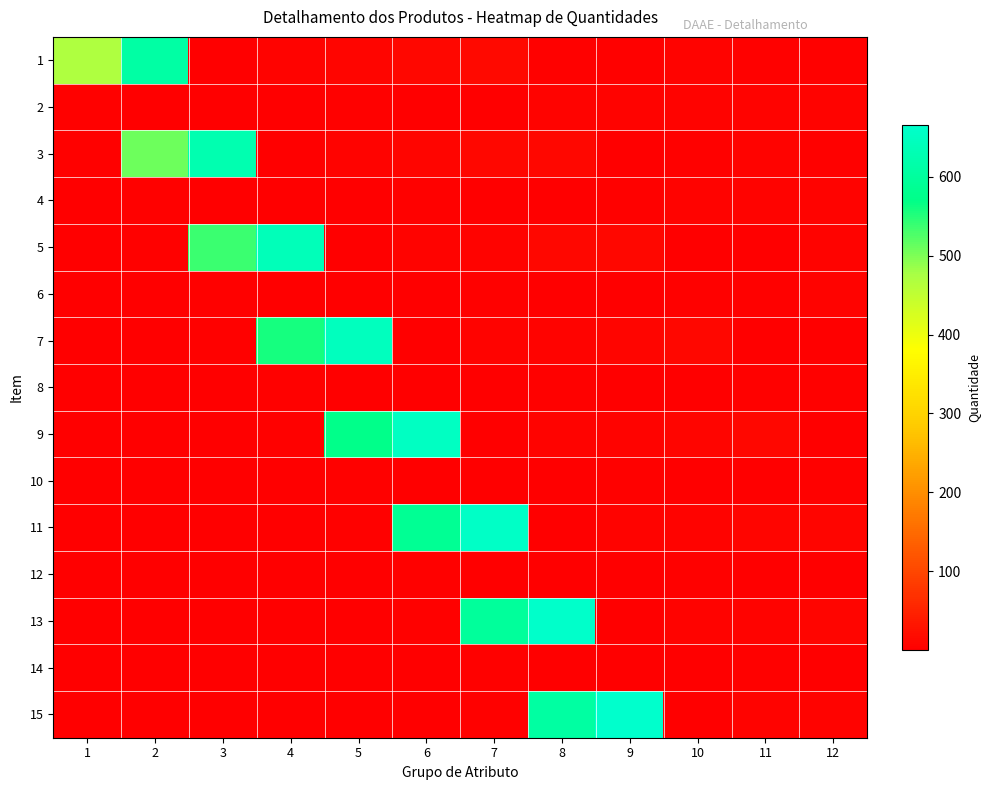

Which series has the largest range (max minus min)?

15